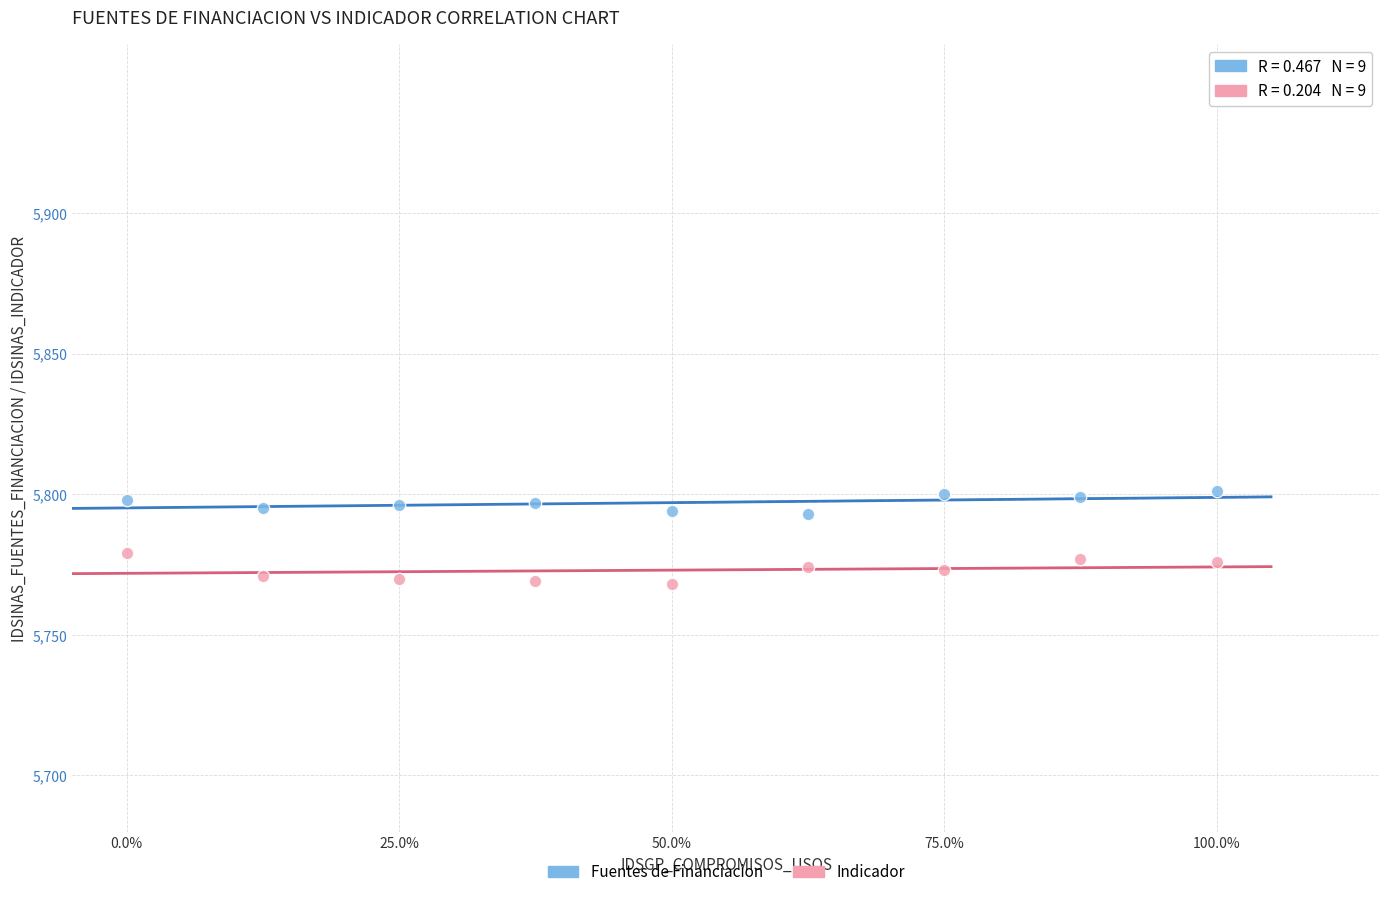

What are all the series names shown in the legend?

Fuentes de Financiacion, Indicador